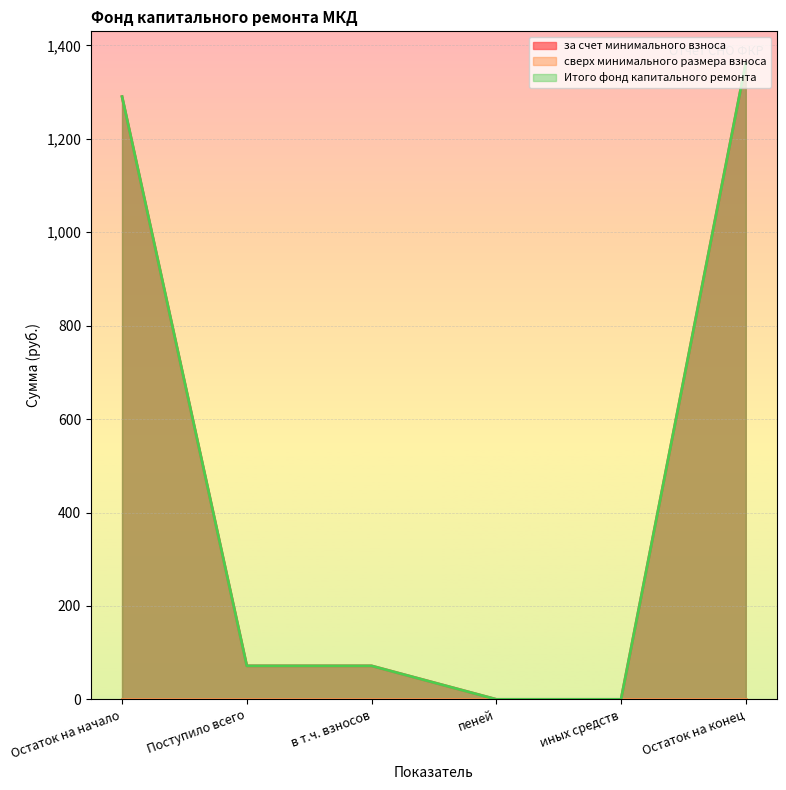

List the labels in order of Итого фонд капитального ремонта value, smallest first.

пеней, иных средств, Поступило всего, в т.ч. взносов, Остаток на начало, Остаток на конец